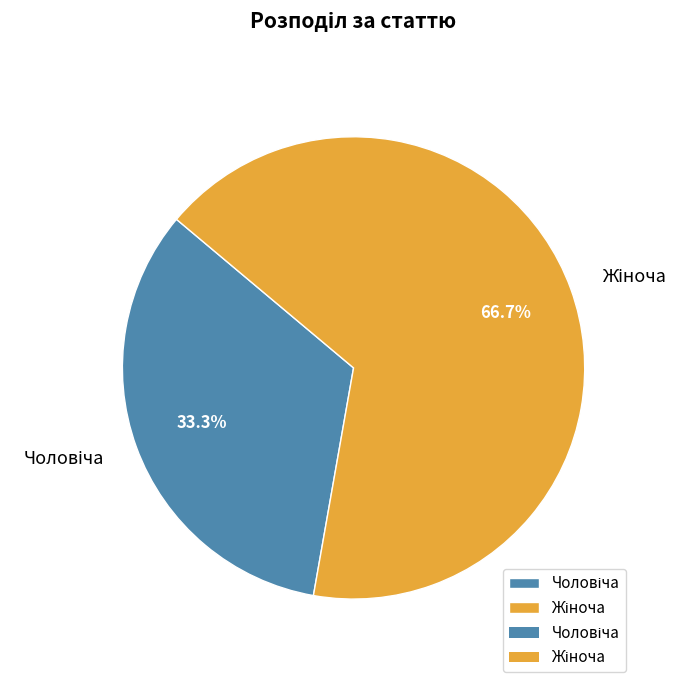

Is there any slice that represents more than half of the pie?

Yes